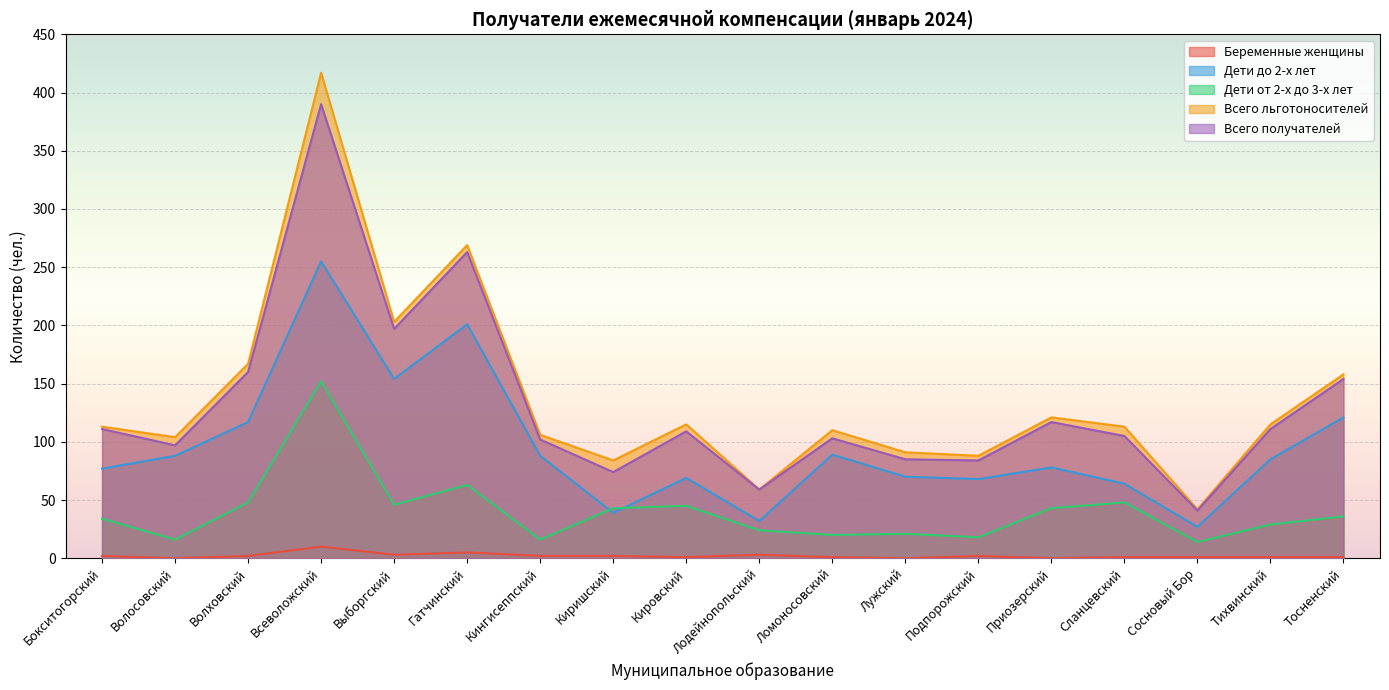

How many positive values does the Беременные женщины series have?

15